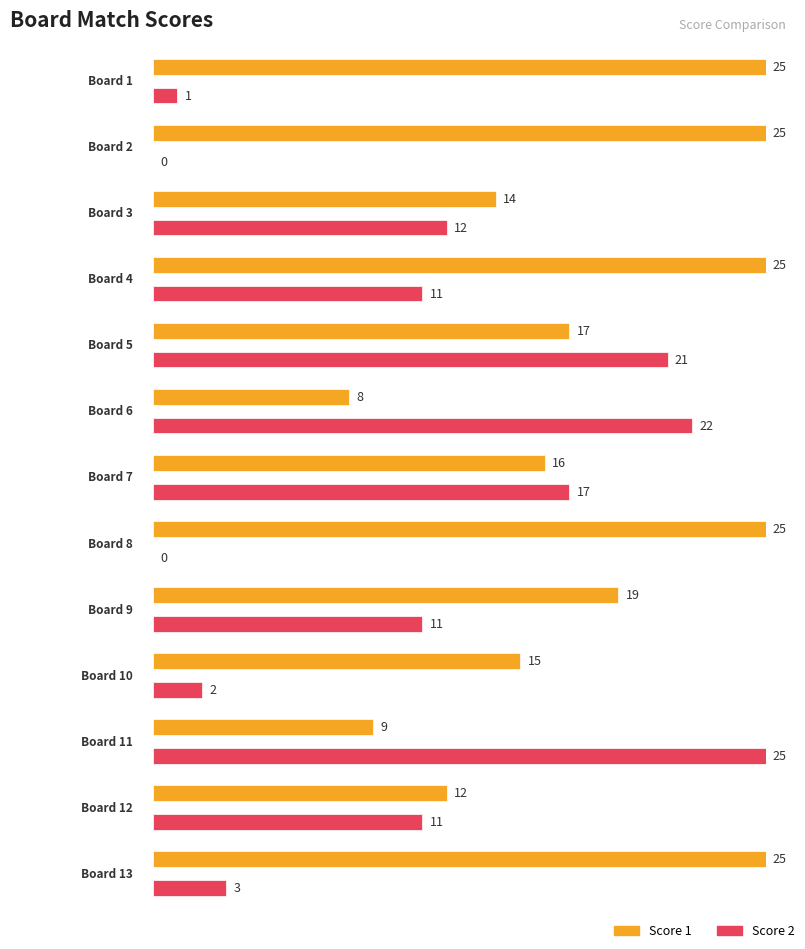

The value of Score 2 at 10 is 3. True or false?

False